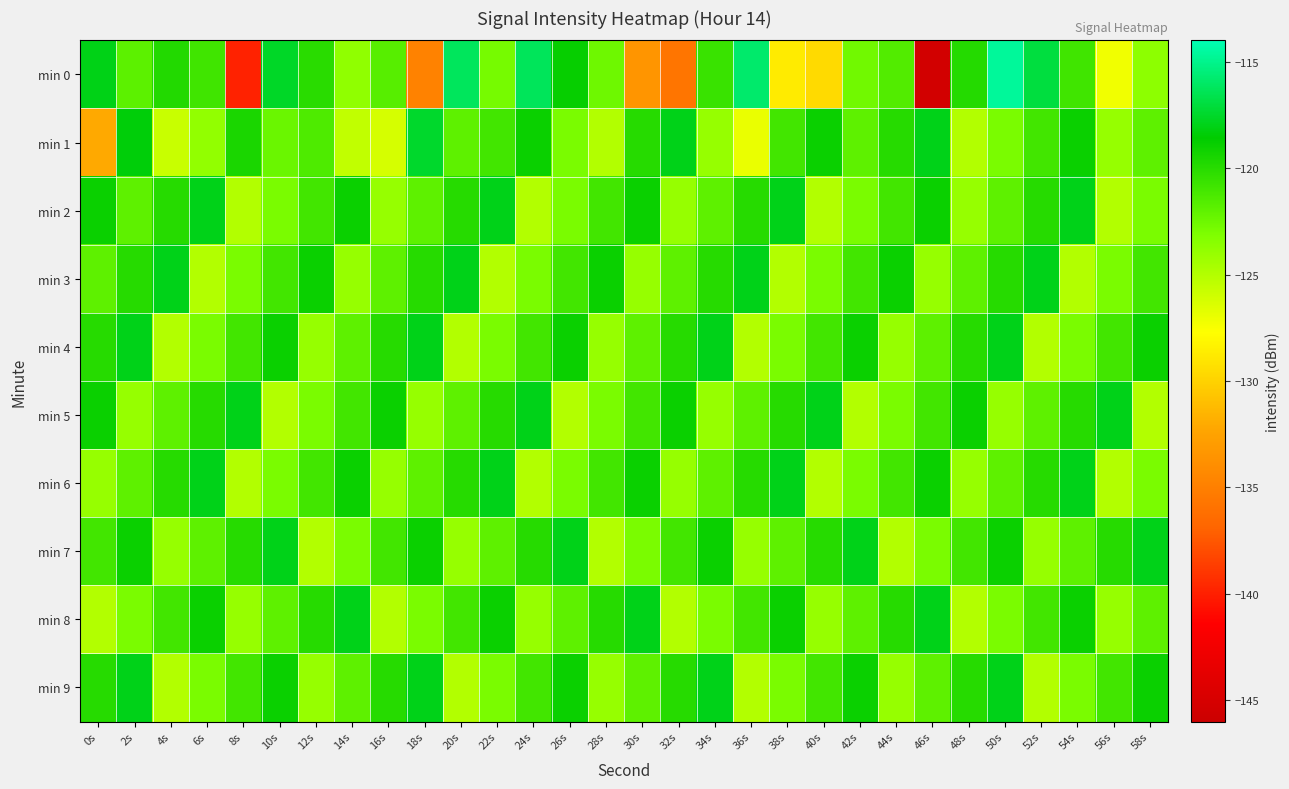

List the series in order of their peak value, highest first.

min 0, min 1, min 2, min 3, min 4, min 5, min 6, min 7, min 8, min 9